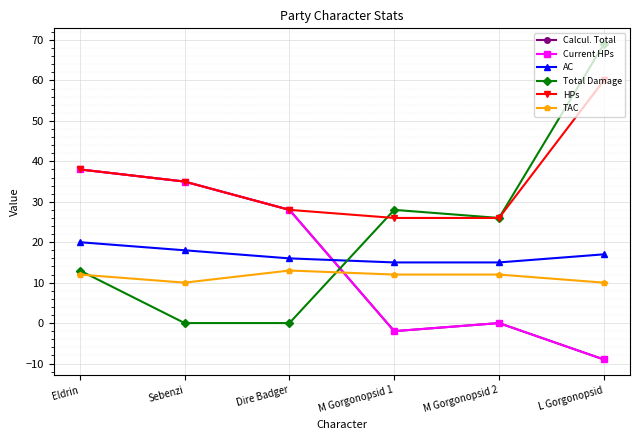

At how many categories does at least one series exceed 32?

3